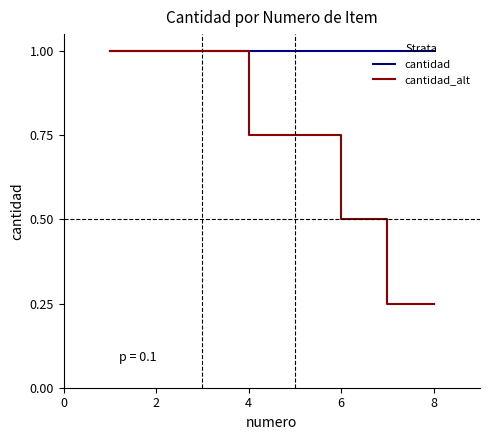

Which series has the largest total across all categories?

cantidad